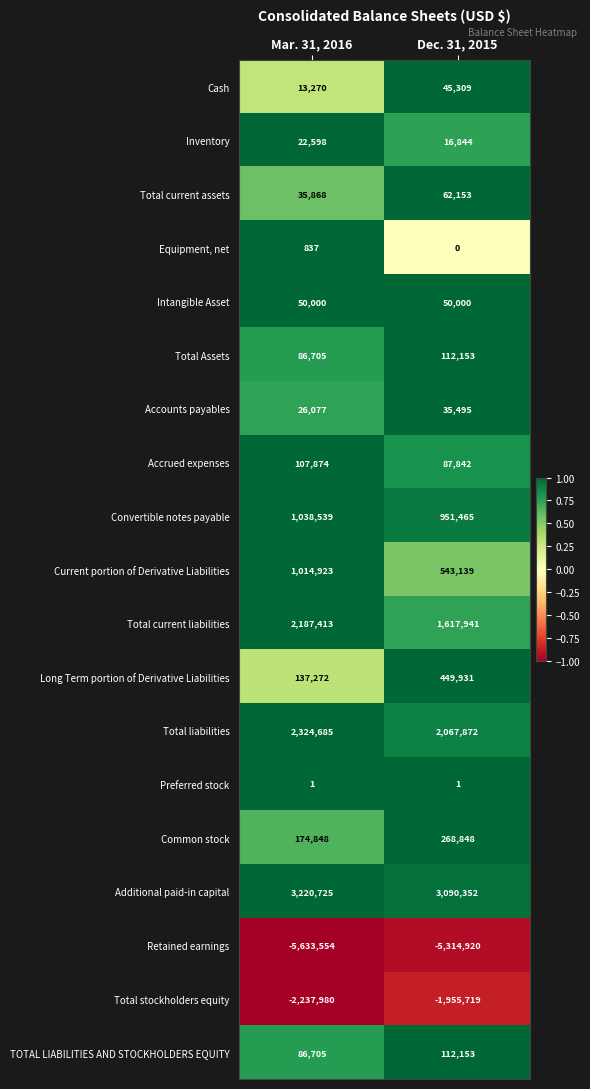

At which category is the sum across all series the highest?

Mar. 31, 2016